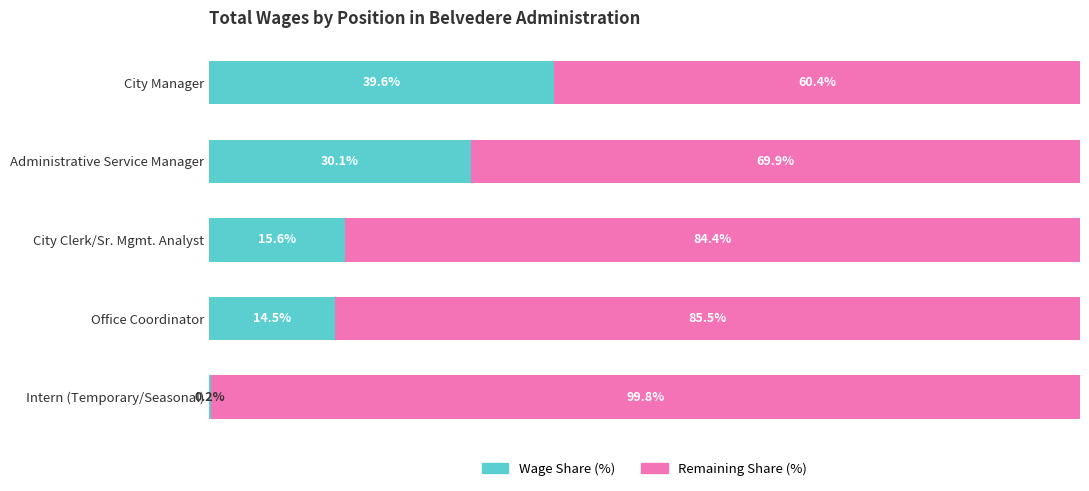

Where is Wage Share (%) nearest to the value 19?

City Clerk/Sr. Mgmt. Analyst